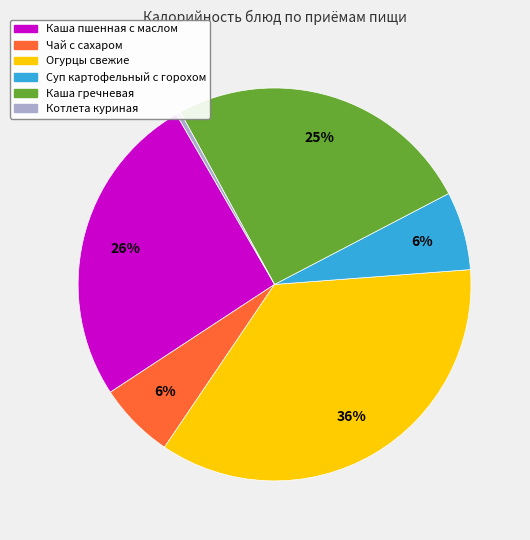

How many segments does this pie chart have?

6